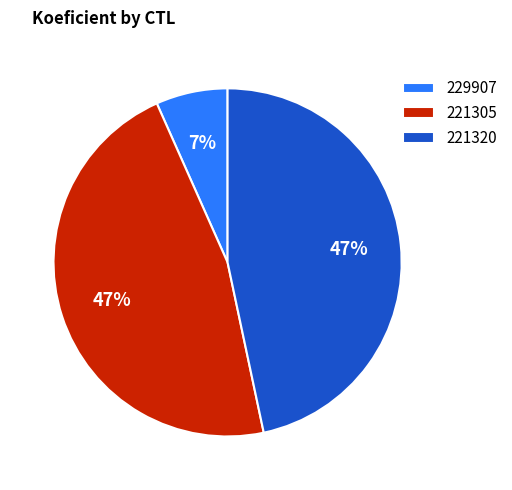

How many slices are in this pie chart?

3